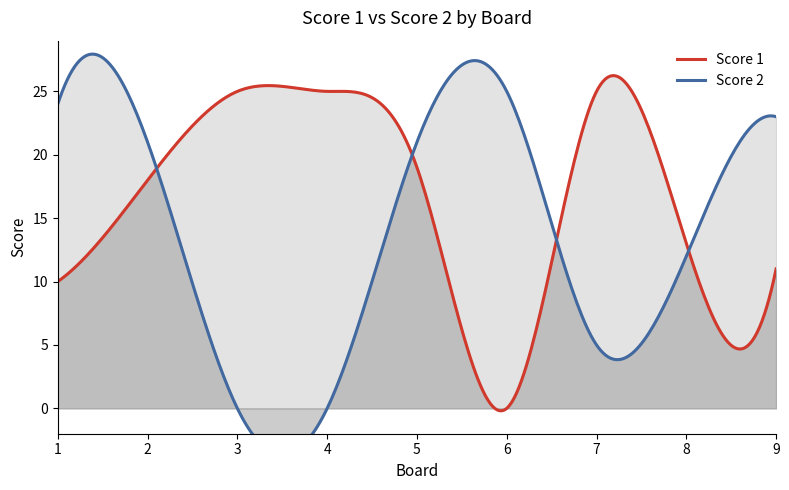

At which category is the sum across all series the highest?

5